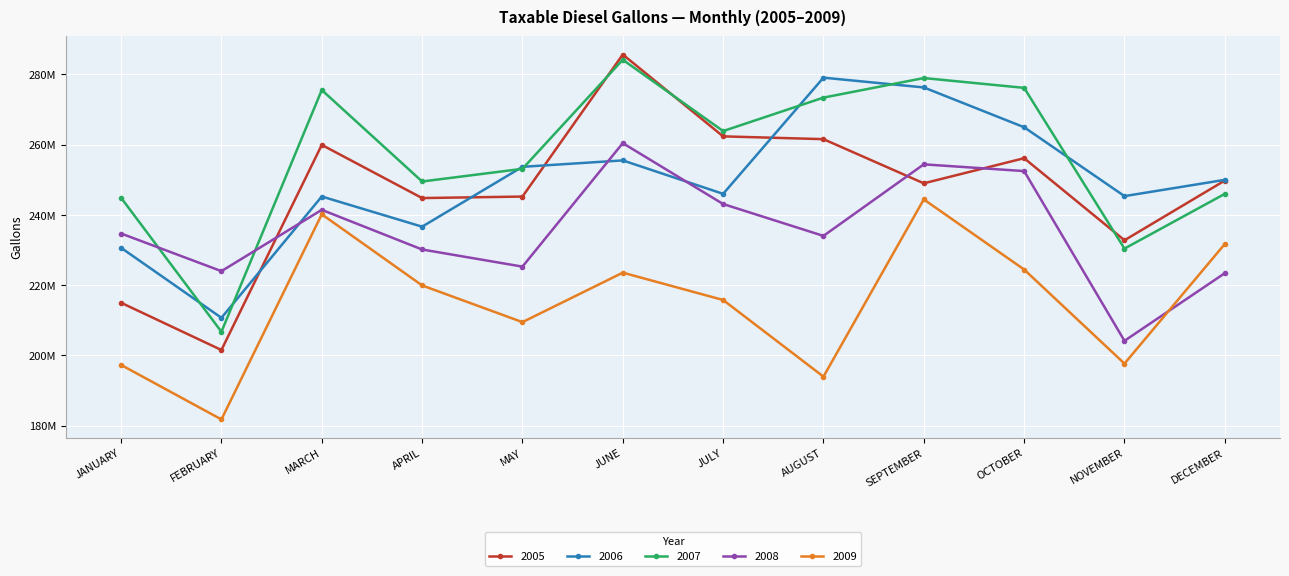

What is the label of the 7th point from the left?

JULY